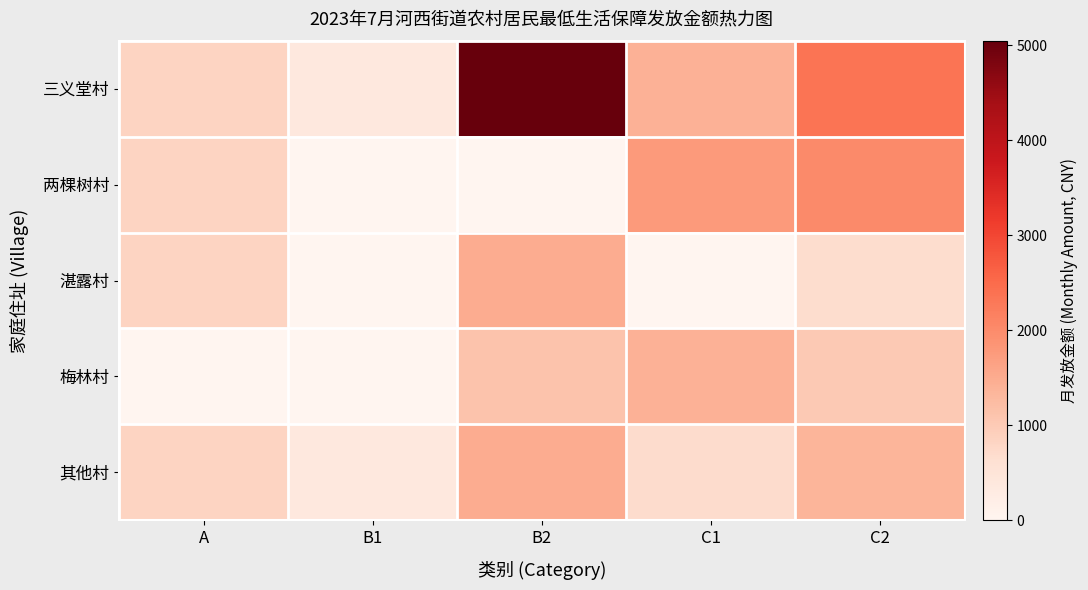

Which series has the largest range (max minus min)?

三义堂村